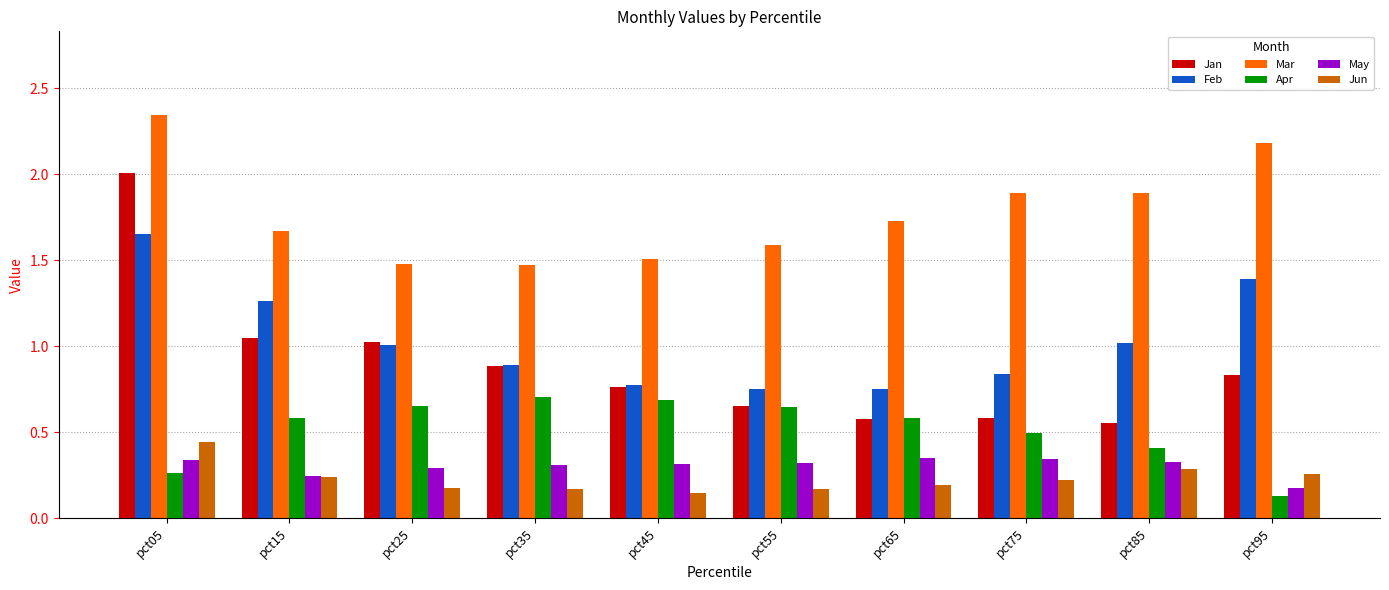

What is the sum of the Jan values at pct05 and pct25?

3.0